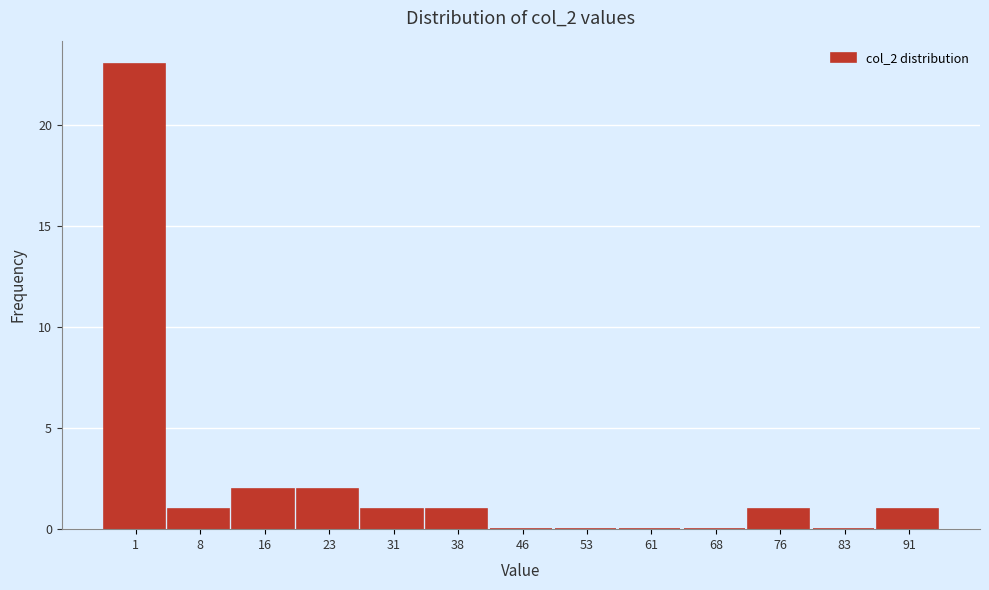

Reading left to right, extract all data points from this chart.

1=23	8=1	16=2	23=2	31=1	38=1	46=0	53=0	61=0	68=0	76=1	83=0	91=1